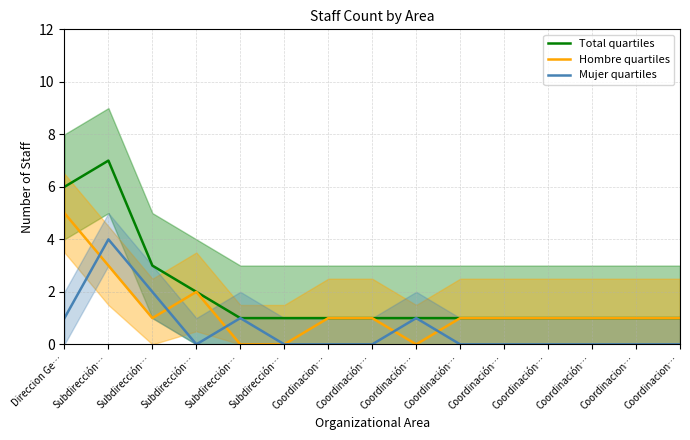

Reading left to right, what are all the values shown in this chart?

Total quartiles: 6	7	3	2	1	1	1	1	1	1	1	1	1	1	1
Hombre quartiles: 5	3	1	2	0	0	1	1	0	1	1	1	1	1	1
Mujer quartiles: 1	4	2	0	1	0	0	0	1	0	0	0	0	0	0